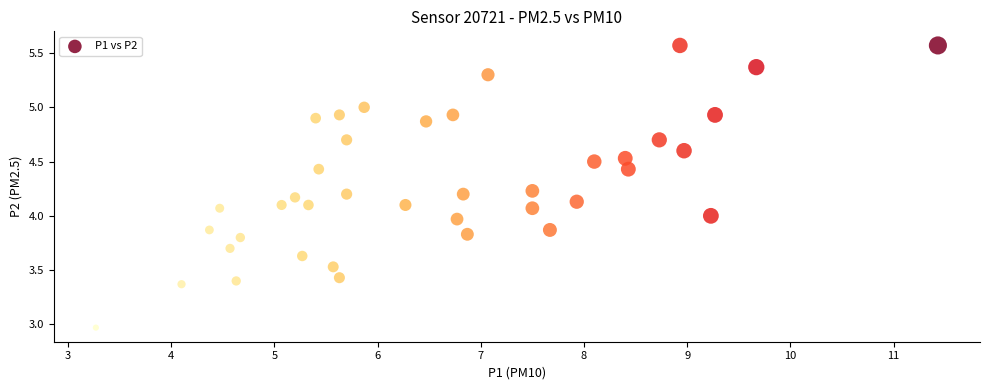

What is the range of Y values (max minus min)?

2.6